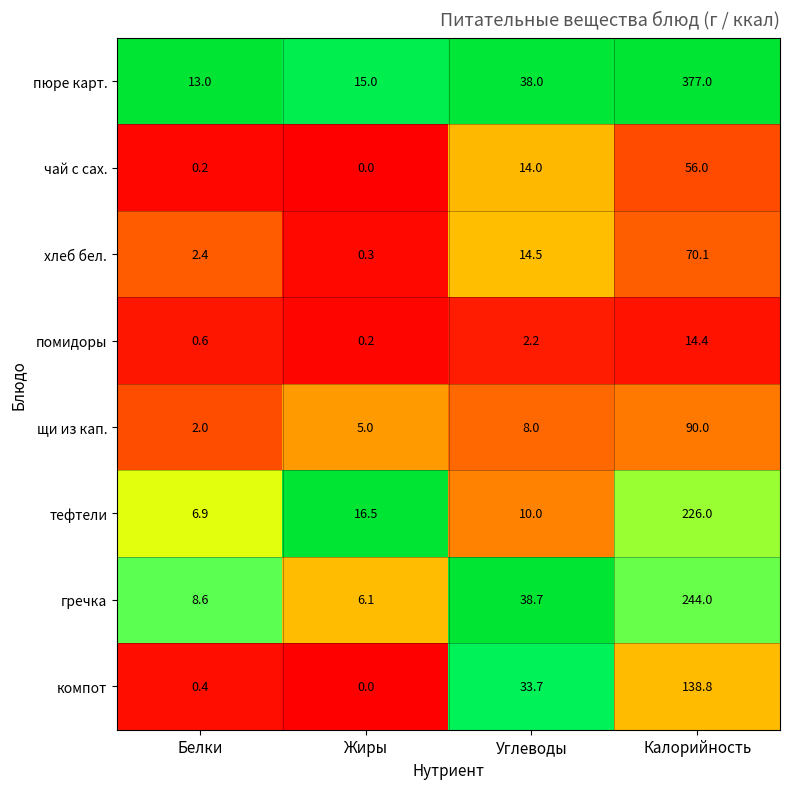

At how many categories does at least one series exceed 0?

4